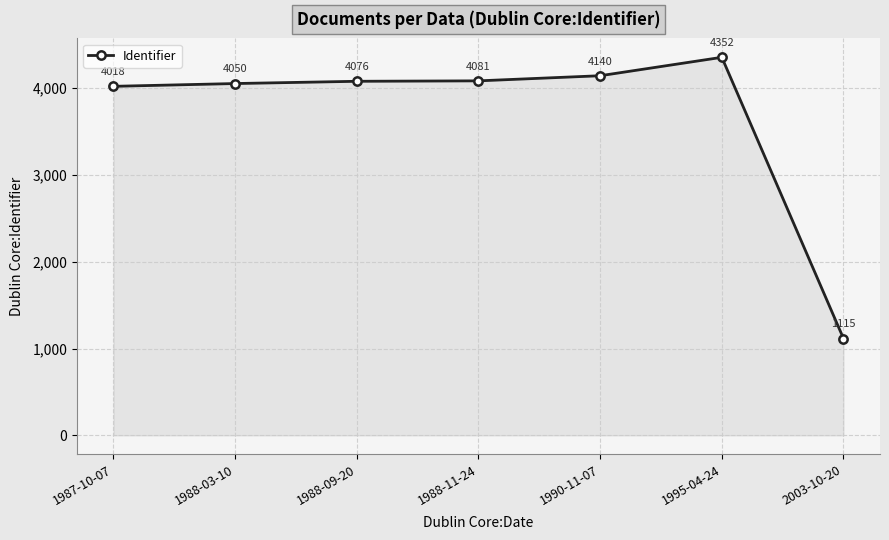

What is the average value?

3690